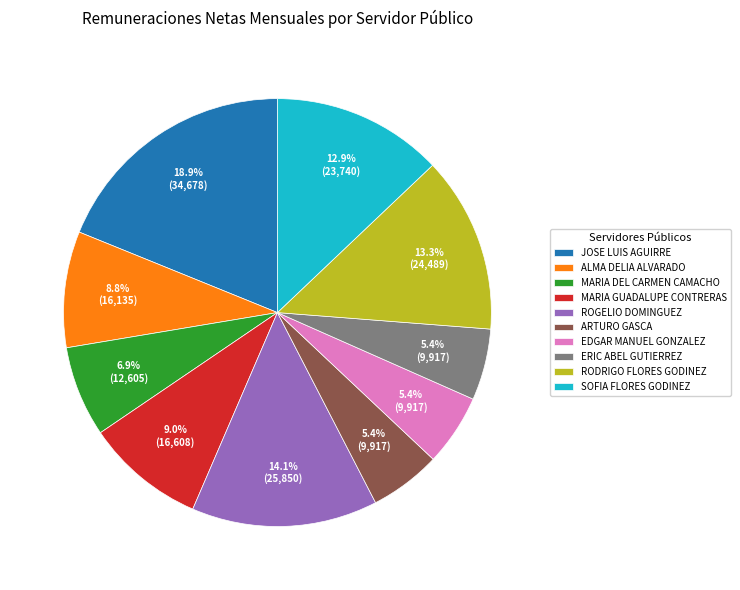

To the nearest percent, what is the difference between the MARIA GUADALUPE CONTRERAS and RODRIGO FLORES GODINEZ slice percentages?

4%